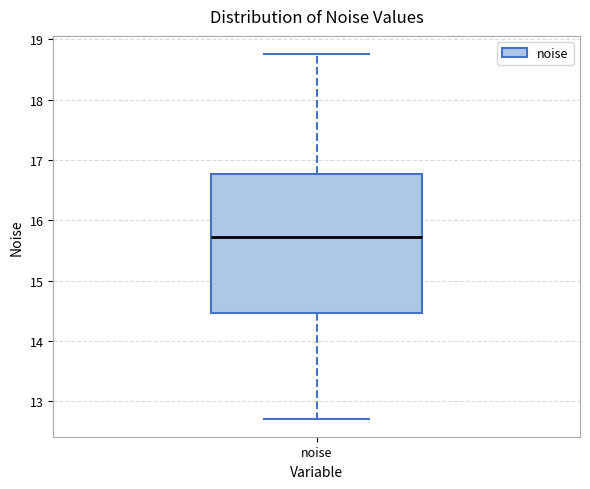

Where does the upper whisker of the box for noise end on the y-axis? The values are not printed on the chart, so give them approximately, as read against the axis.

18.8